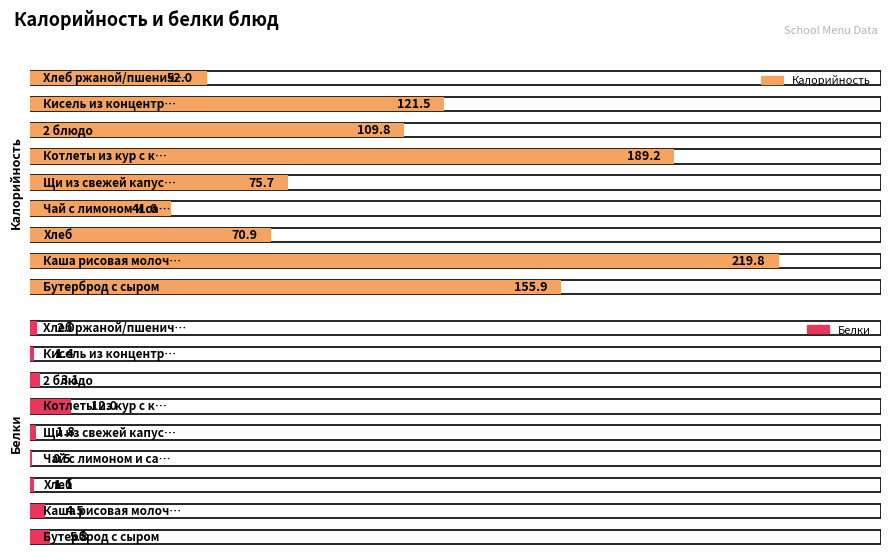

Read the Калорийность value at Кисель из концентрата.

121.5